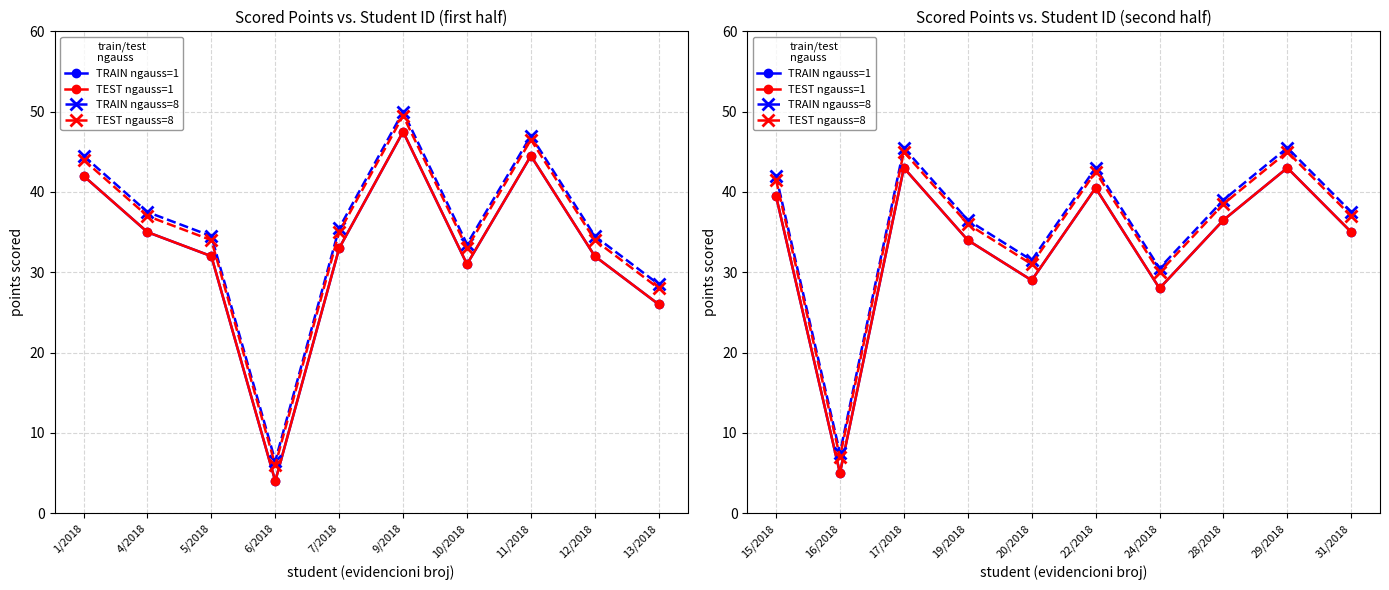

What are all the series names shown in the legend?

TRAIN ngauss=1, TEST ngauss=1, TRAIN ngauss=8, TEST ngauss=8